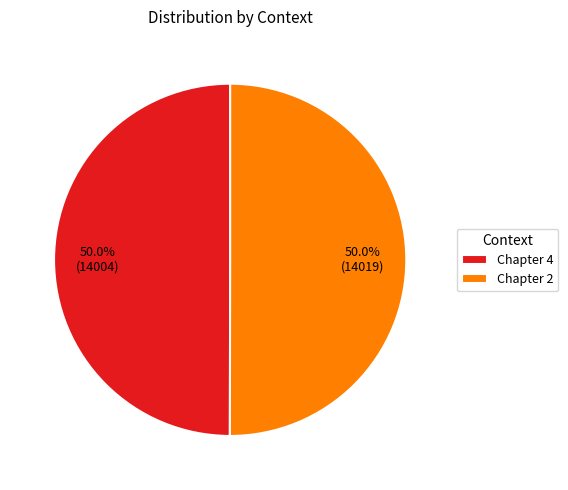

How many slices are in this pie chart?

2